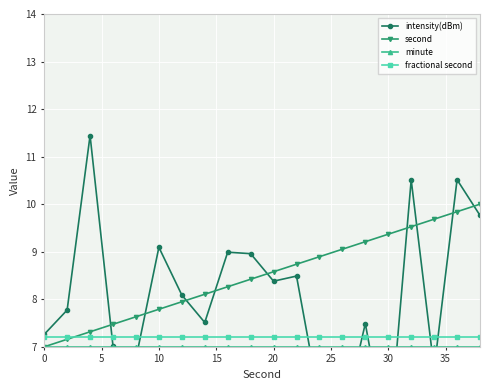

True or false: second has more than 2 interior local peaks.

False